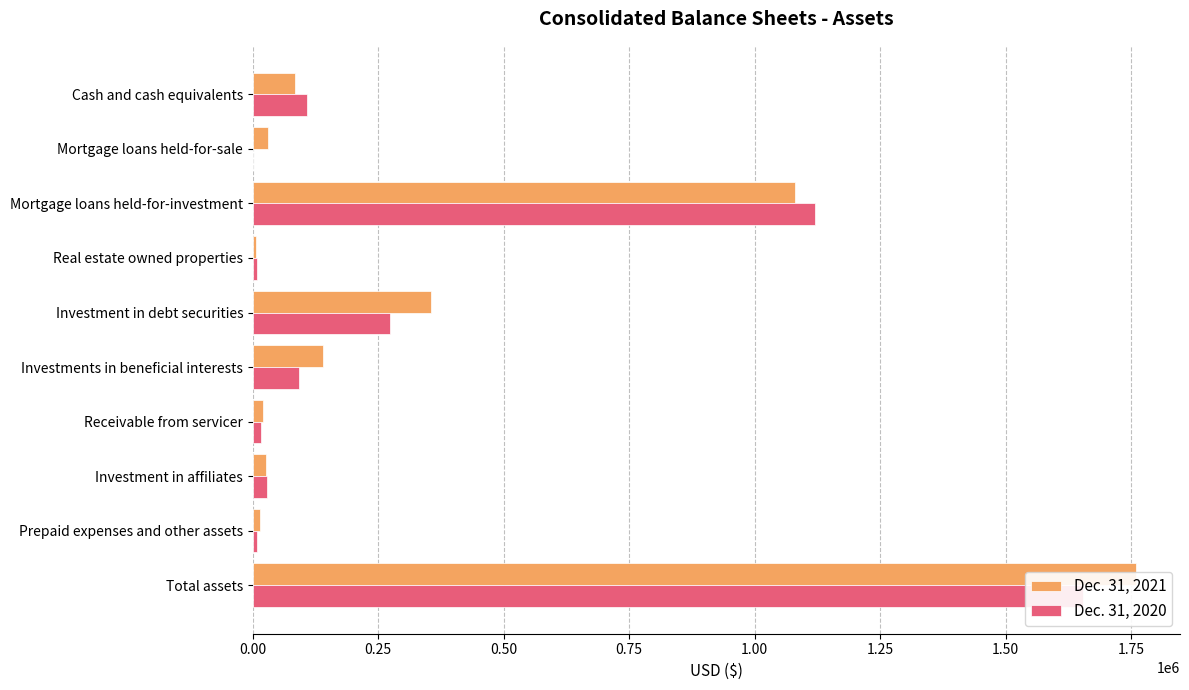

What is the greatest value displayed?

1759680